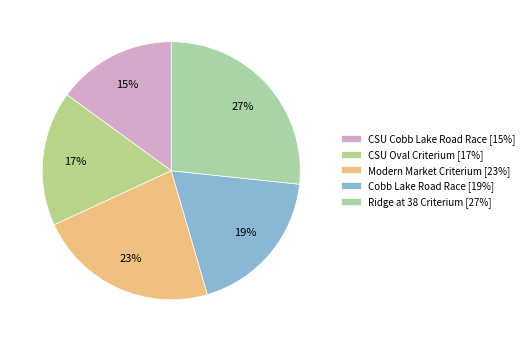

Is CSU Oval Criterium the majority of the pie?

No